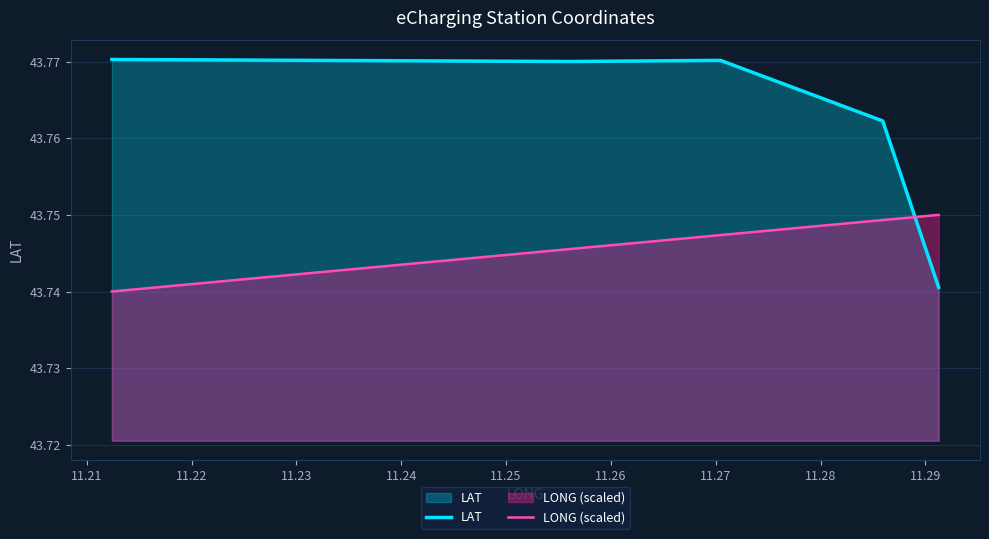

Which series ends up on top after the final intersection of LAT and LONG (scaled)?

LONG (scaled)